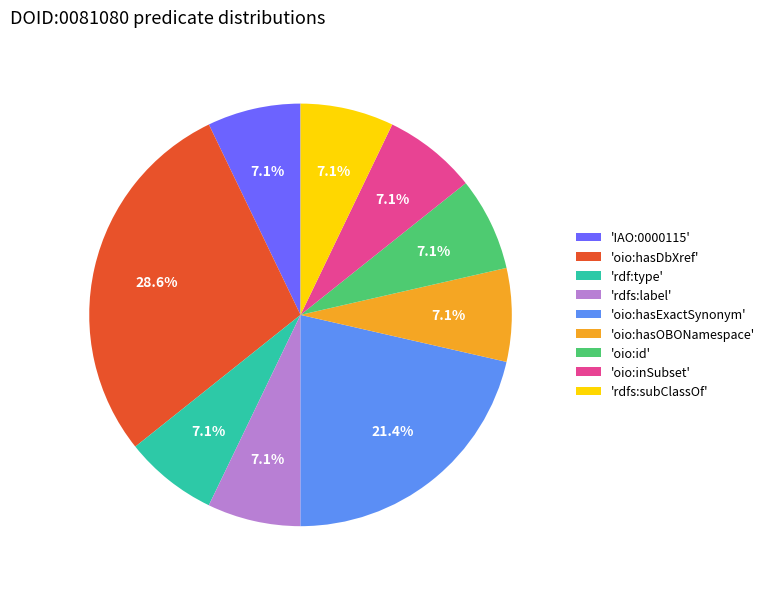

Count the number of slices in the pie.

9